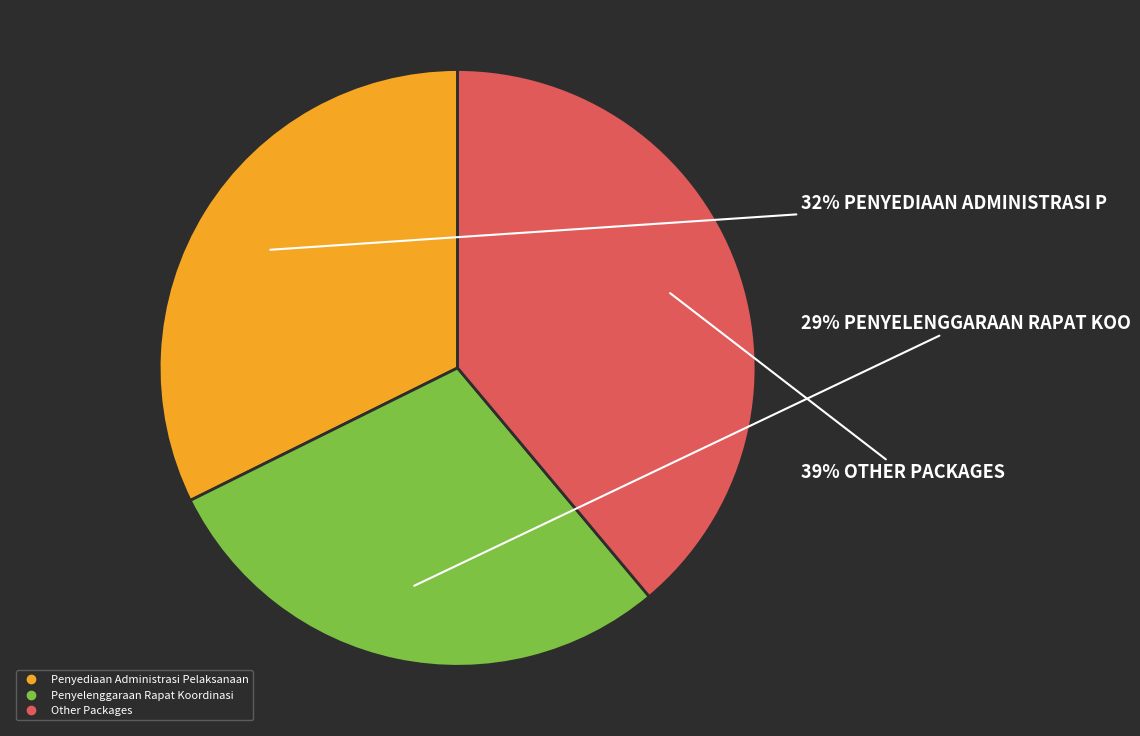

Does any single category account for the majority?

No